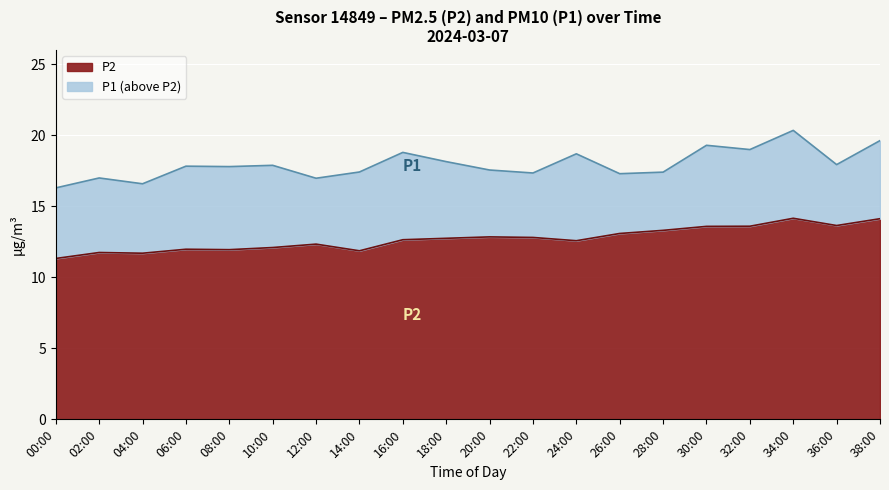

How many lines are shown in the chart?

2